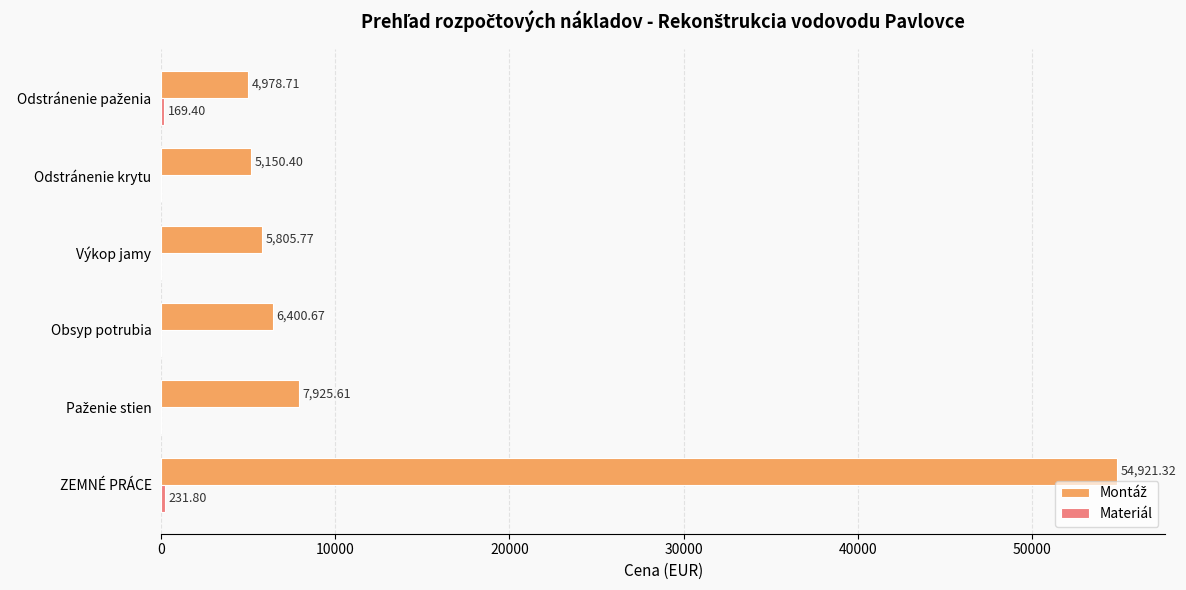

At which category is the sum across all series the highest?

ZEMNÉ PRÁCE